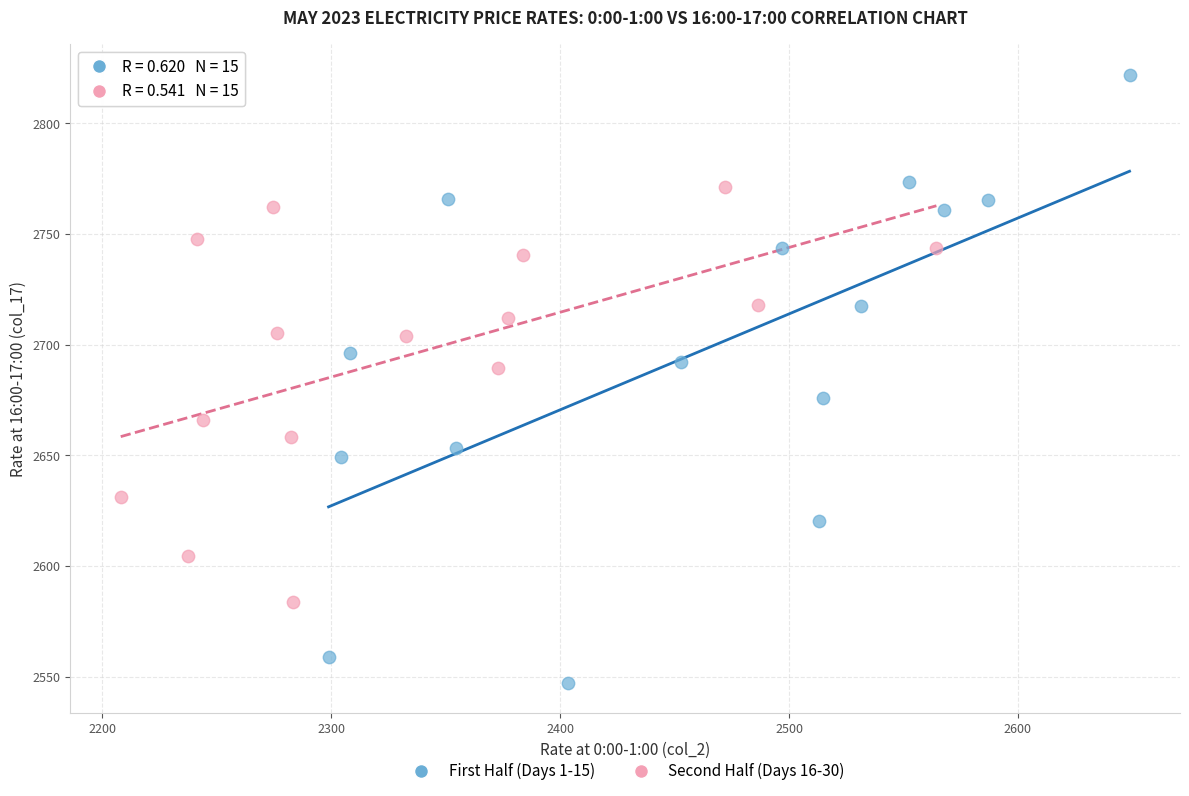

Which series has the widest spread of Y values?

First Half (Days 1-15)